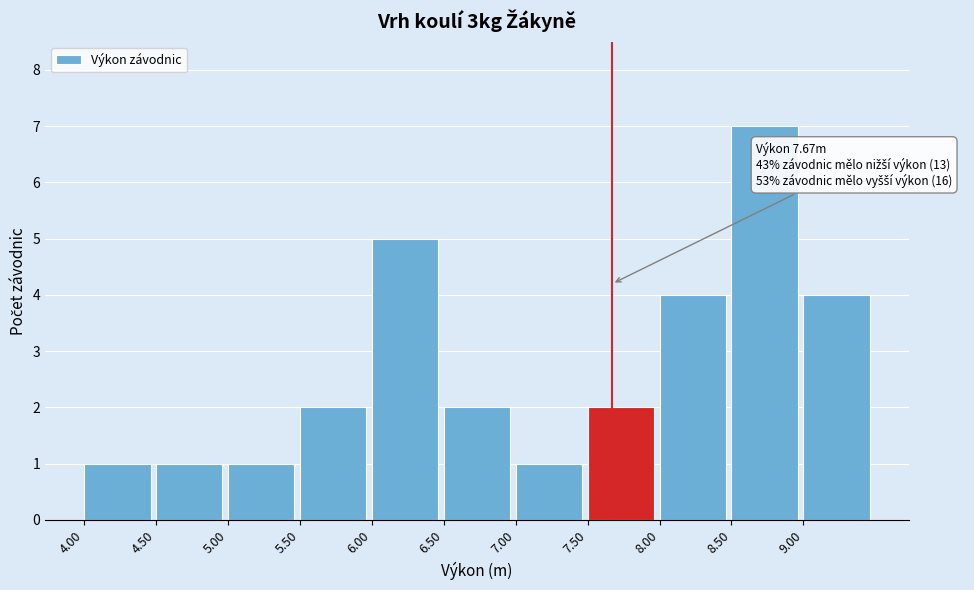

Which range on the x-axis has the tallest bar?

8.5 to 9.0